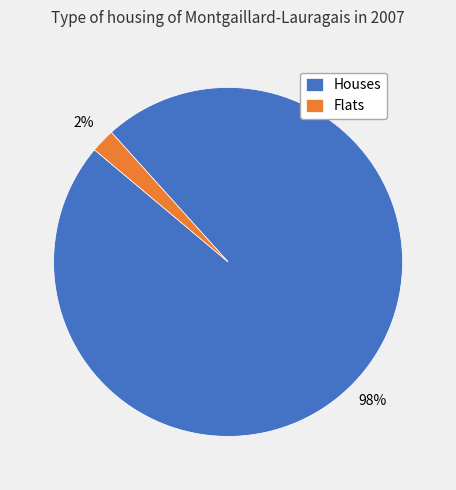

To the nearest percent, what is the difference between the largest and smallest slice percentages?

96%